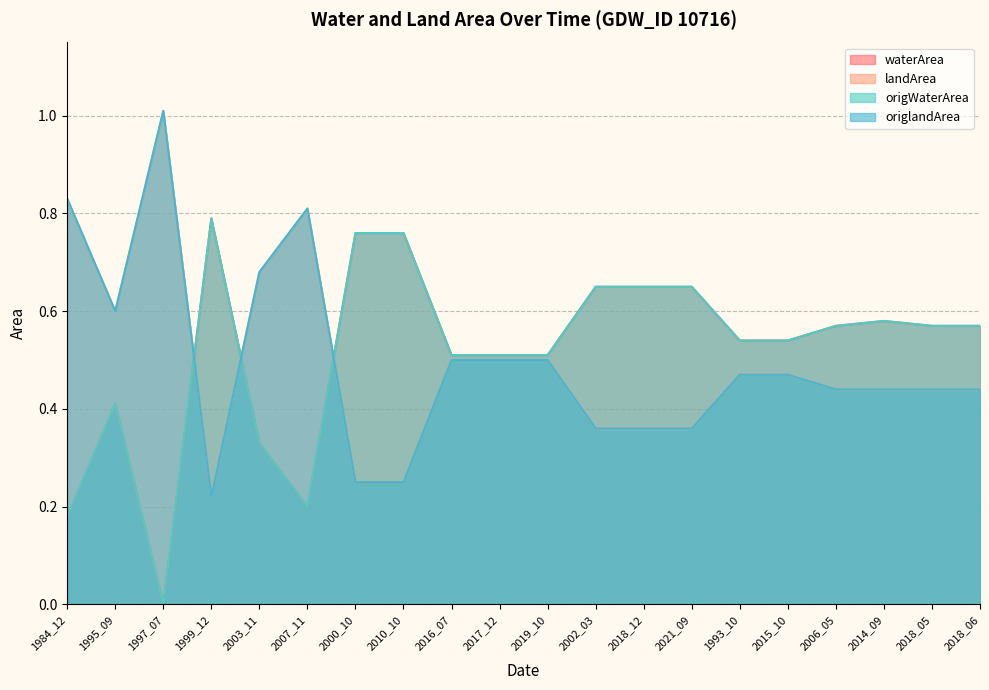

Rank the categories by landArea value from highest to lowest.

1997_07, 1984_12, 2007_11, 2003_11, 1995_09, 2016_07, 2017_12, 2019_10, 1993_10, 2015_10, 2006_05, 2014_09, 2018_05, 2018_06, 2002_03, 2018_12, 2021_09, 2000_10, 2010_10, 1999_12